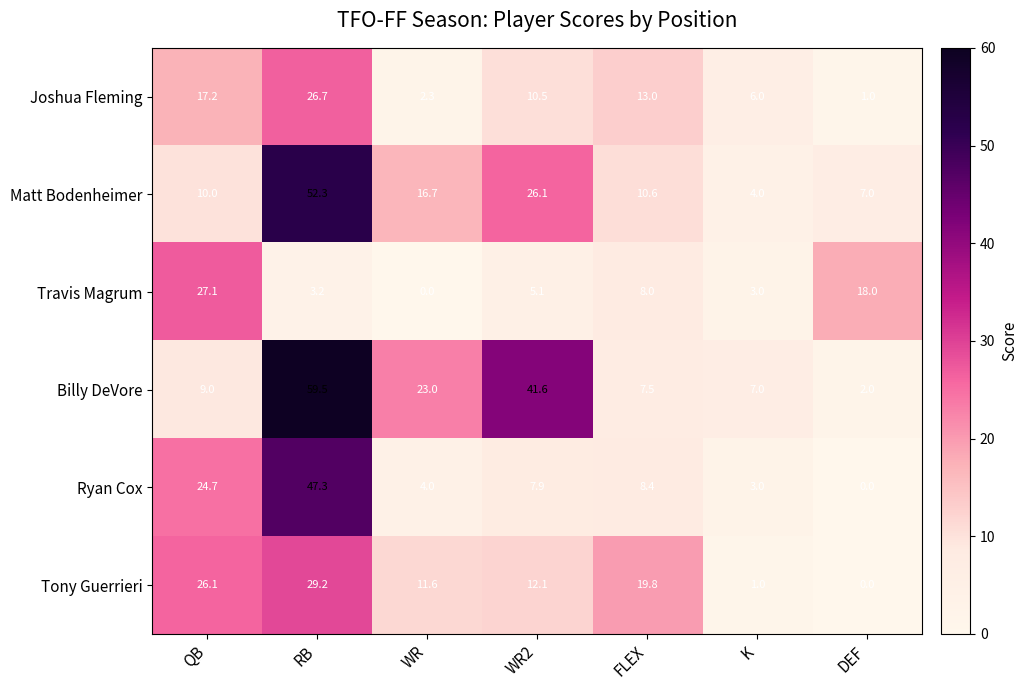

How many data points does each series have?

7